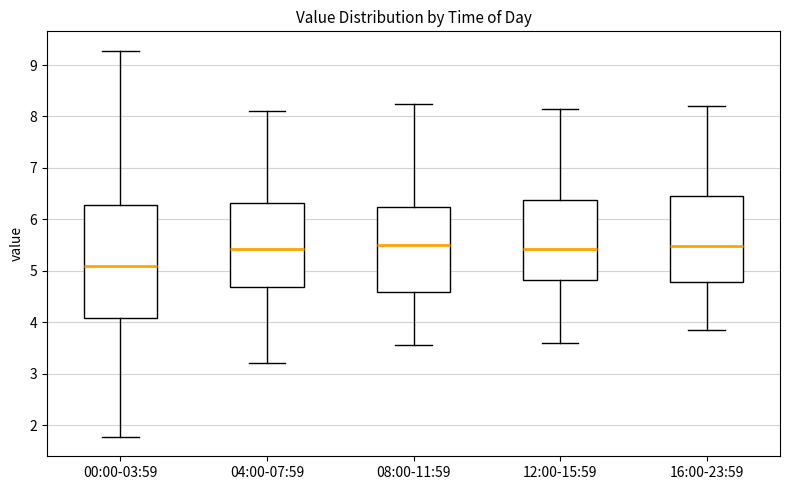

Reading left to right, transcribe this box plot: for each box, give where its median line is, the range the box spans, and where its two whiskers end, as read against the y-axis. The values are not printed on the chart, so give them approximately, as read against the axis.

00:00-03:59: median 5.1, box 4.1 to 6.3, whiskers 1.8 to 9.3
04:00-07:59: median 5.4, box 4.7 to 6.3, whiskers 3.2 to 8.1
08:00-11:59: median 5.5, box 4.6 to 6.3, whiskers 3.6 to 8.3
12:00-15:59: median 5.4, box 4.8 to 6.4, whiskers 3.6 to 8.2
16:00-23:59: median 5.5, box 4.8 to 6.5, whiskers 3.9 to 8.2